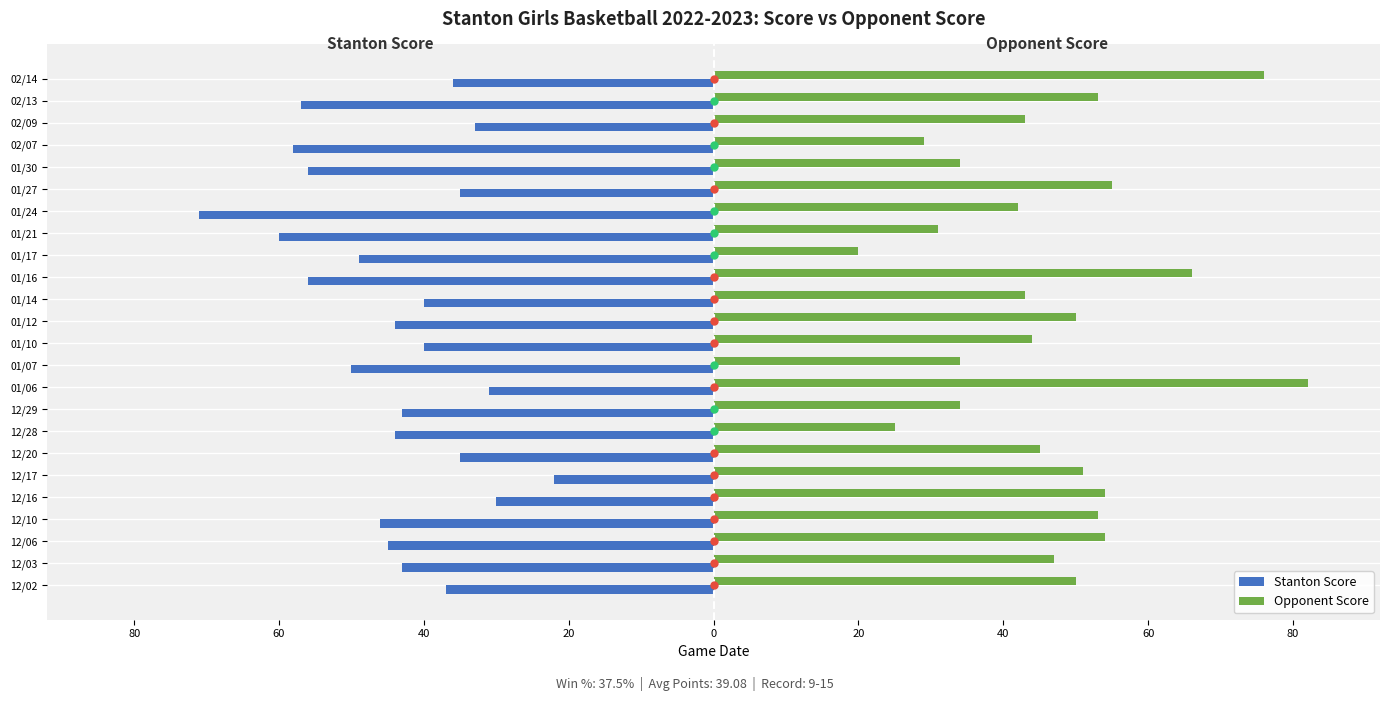

What is the difference between the maximum and minimum values in the Opponent Score series?

62